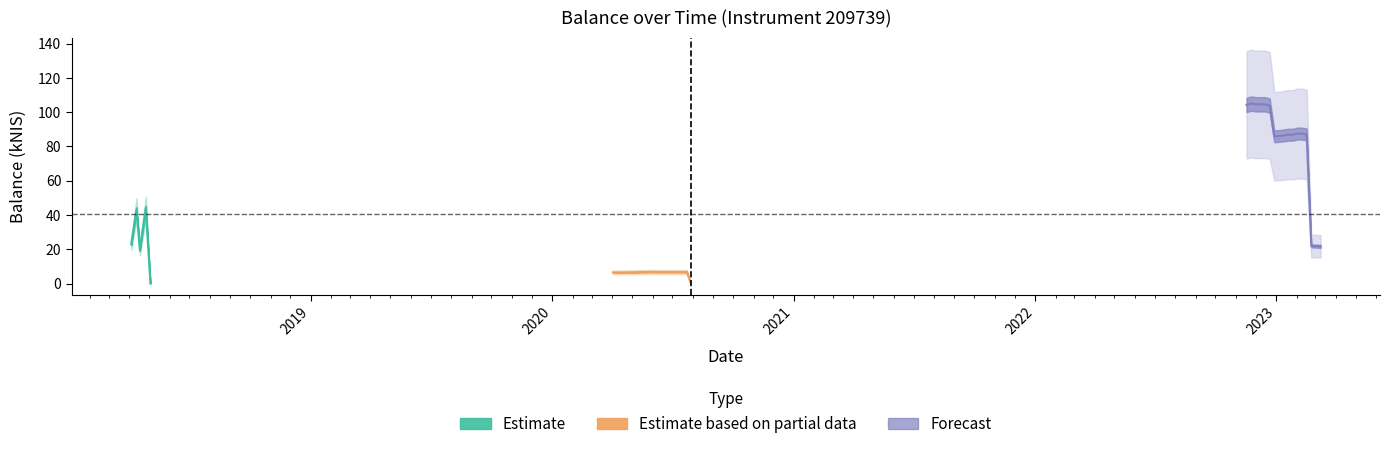

Which label corresponds to the largest value in the chart?

2022-11-24